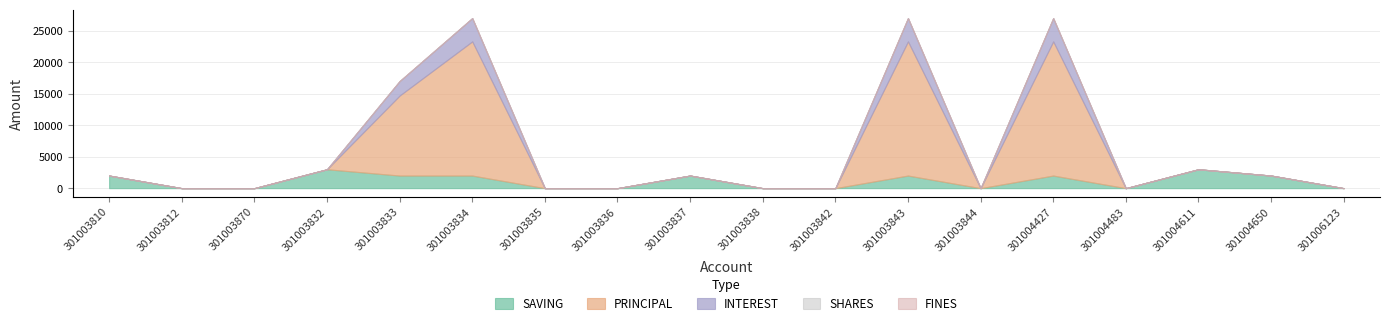

What is the average value of the SAVING series?

1111